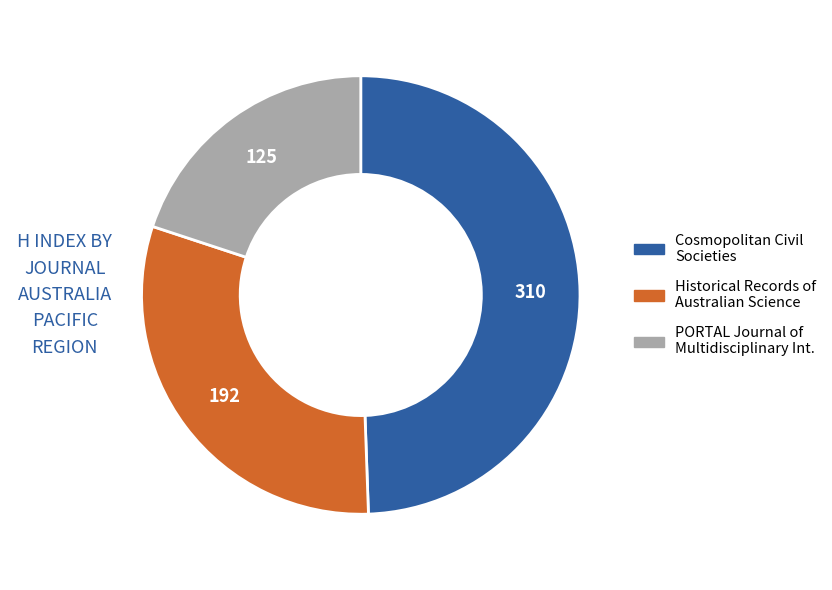

Is there a majority slice in this chart?

No